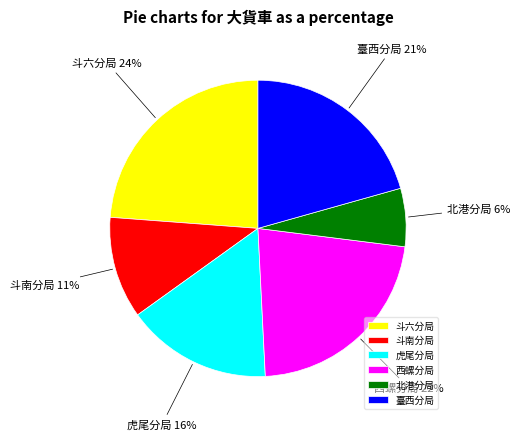

Rank the categories by value from highest to lowest.

斗六分局, 西螺分局, 臺西分局, 虎尾分局, 斗南分局, 北港分局